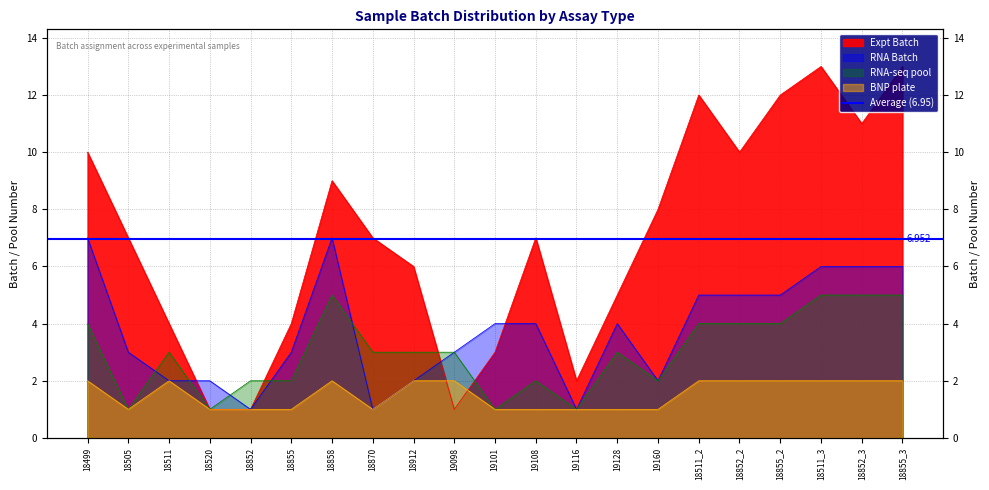

What position from the left is 18855?

6